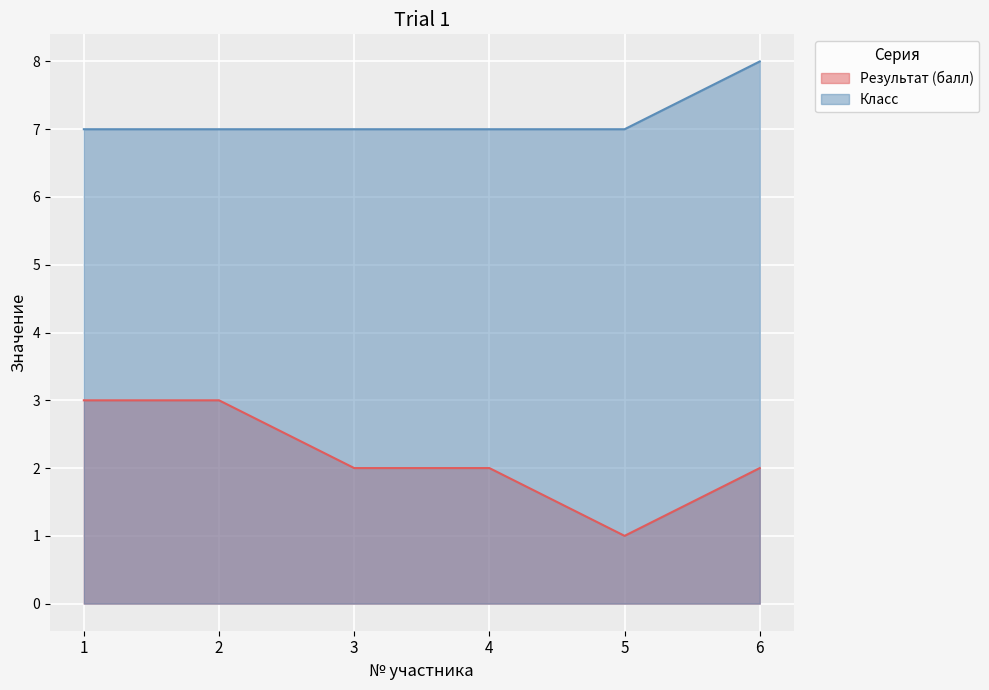

Count the Результат (балл) values in the range 2 to 3.

5